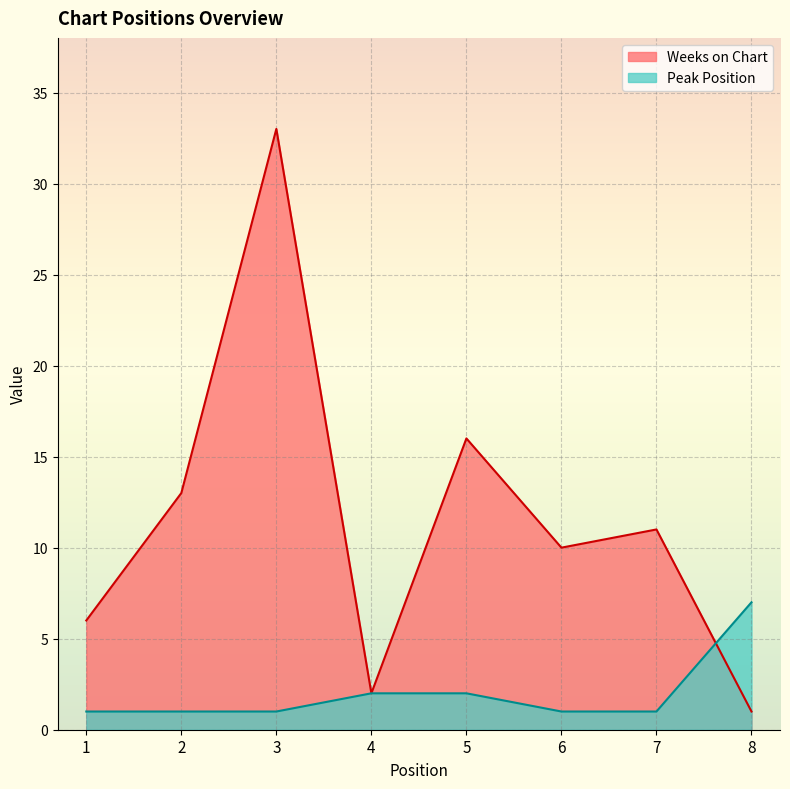

How many series are shown in this chart?

2